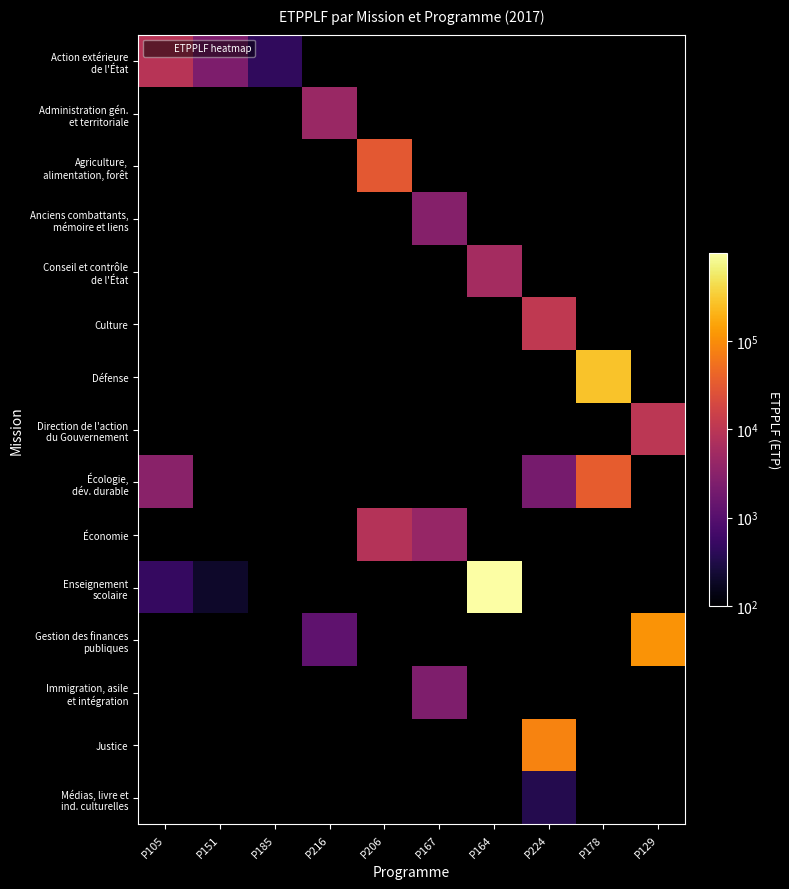

Which series has the widest spread of values?

Enseignement scolaire